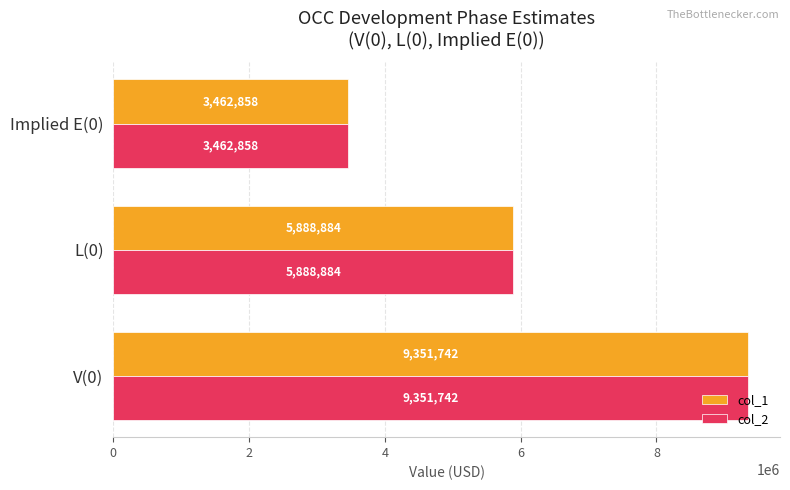

Which category has the lowest value in the col_2 series?

Implied E(0)